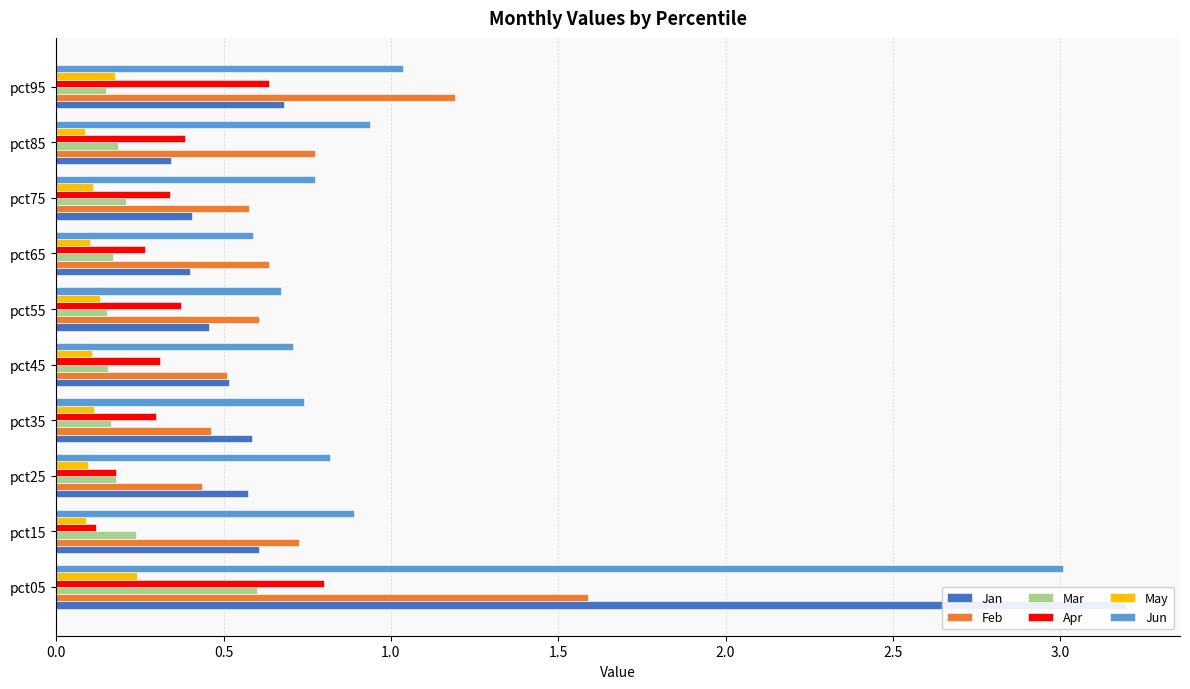

List the series in order of their peak value, lowest first.

May, Mar, Apr, Feb, Jun, Jan